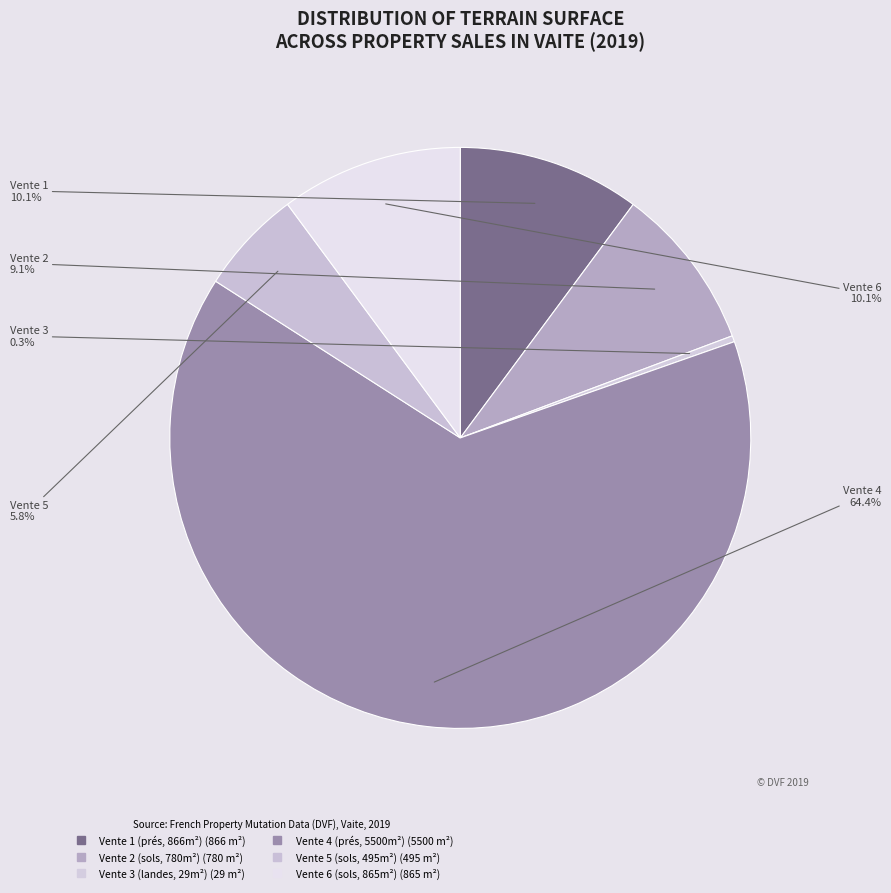

How many segments does this pie chart have?

6